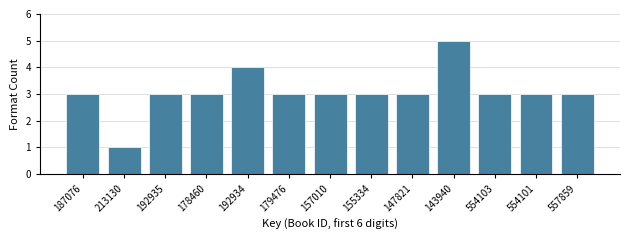

Reading right to left, transcribe all the data shown in this chart.

557859=3	554101=3	554103=3	143940=5	147821=3	155334=3	157010=3	179476=3	192934=4	178460=3	192935=3	213130=1	187076=3